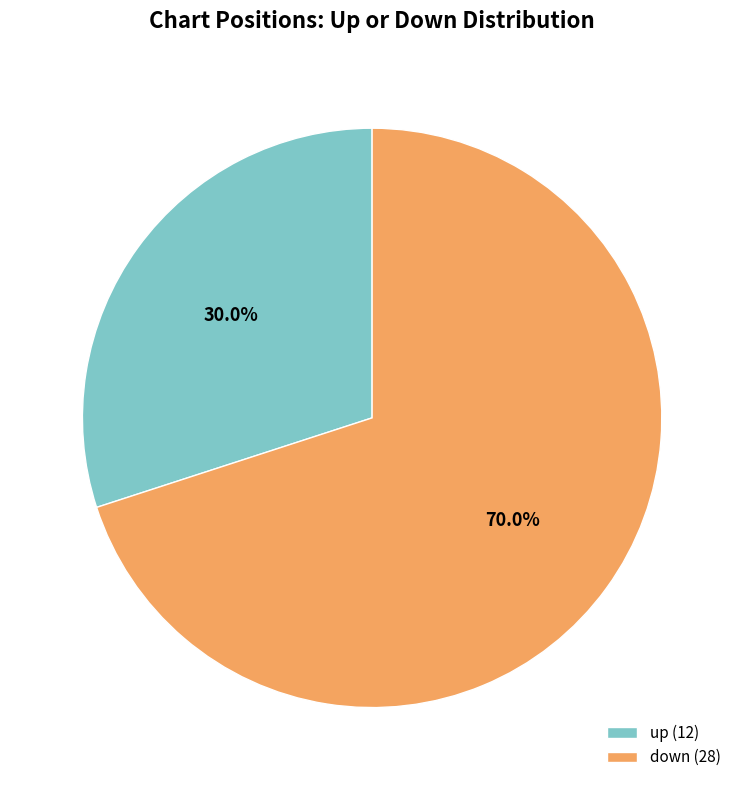

To the nearest percent, what percentage of the pie is down?

70%